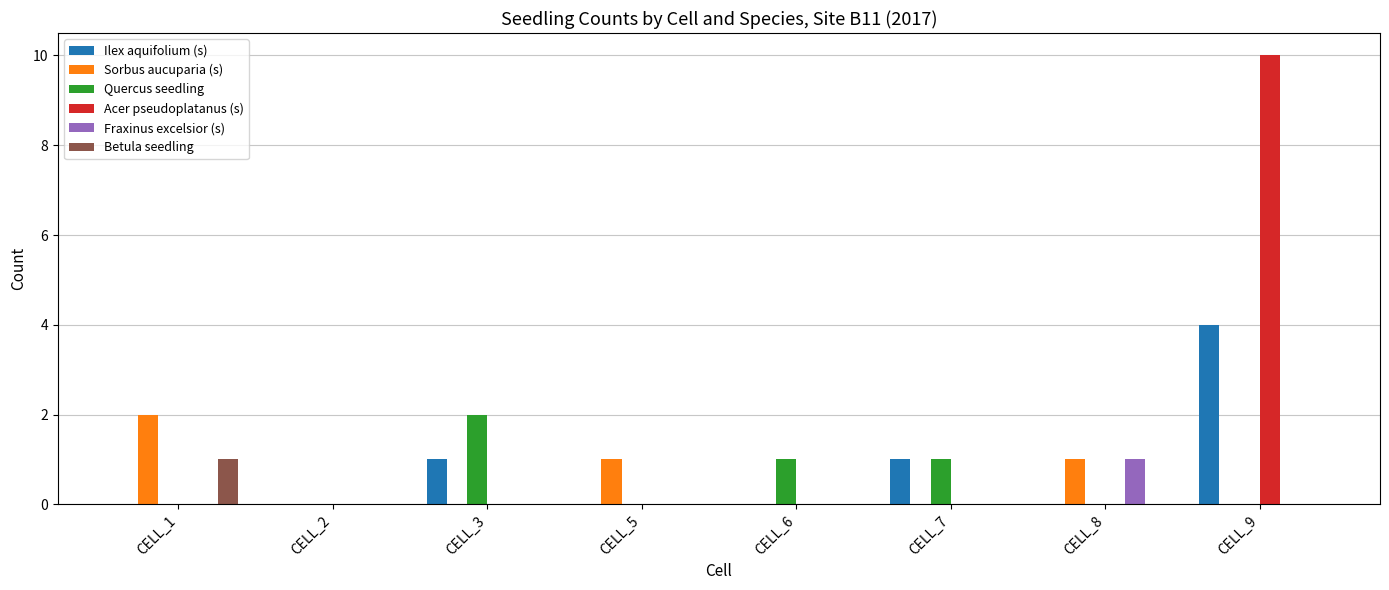

True or false: Acer pseudoplatanus (s) has a value of 6 at CELL_5.

False